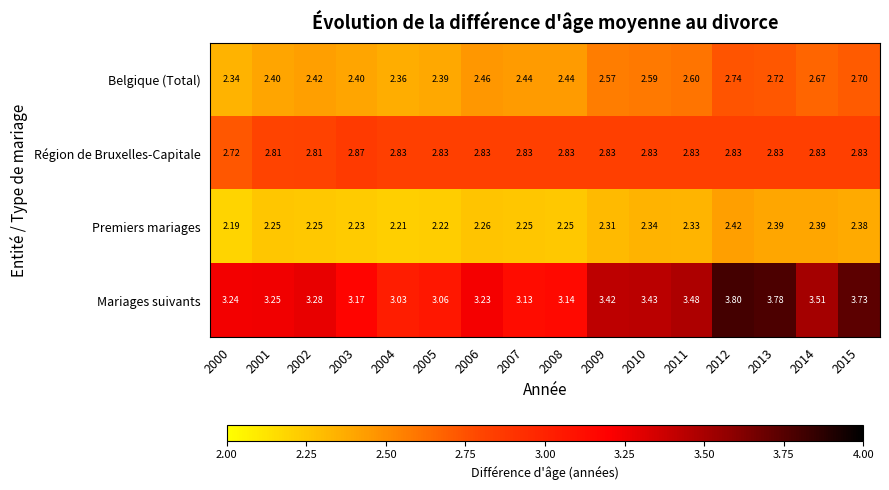

What is the maximum value shown in the chart?

3.8